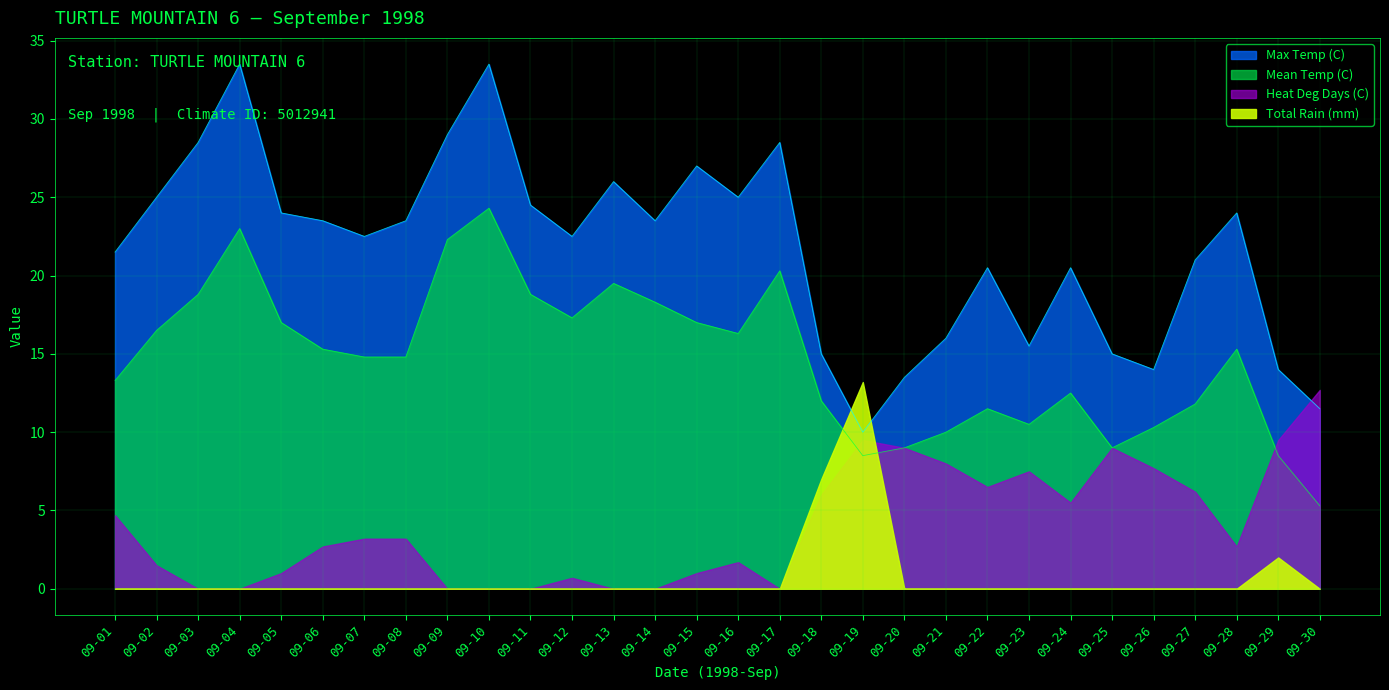

True or false: Mean Temp (C) and Max Temp (C) cross at least once.

False